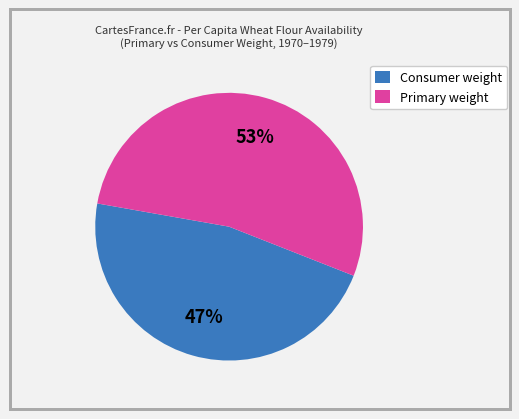

To the nearest percent, what is the average slice percentage?

50%